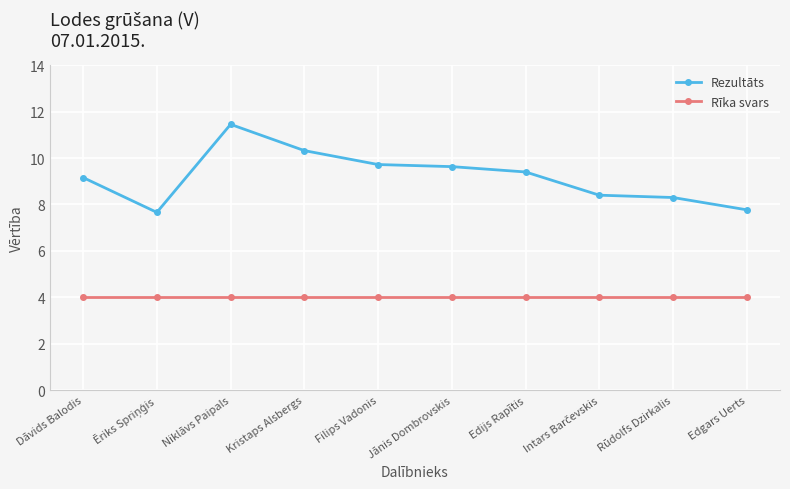

What is the average value of the Rīka svars series?

4.0